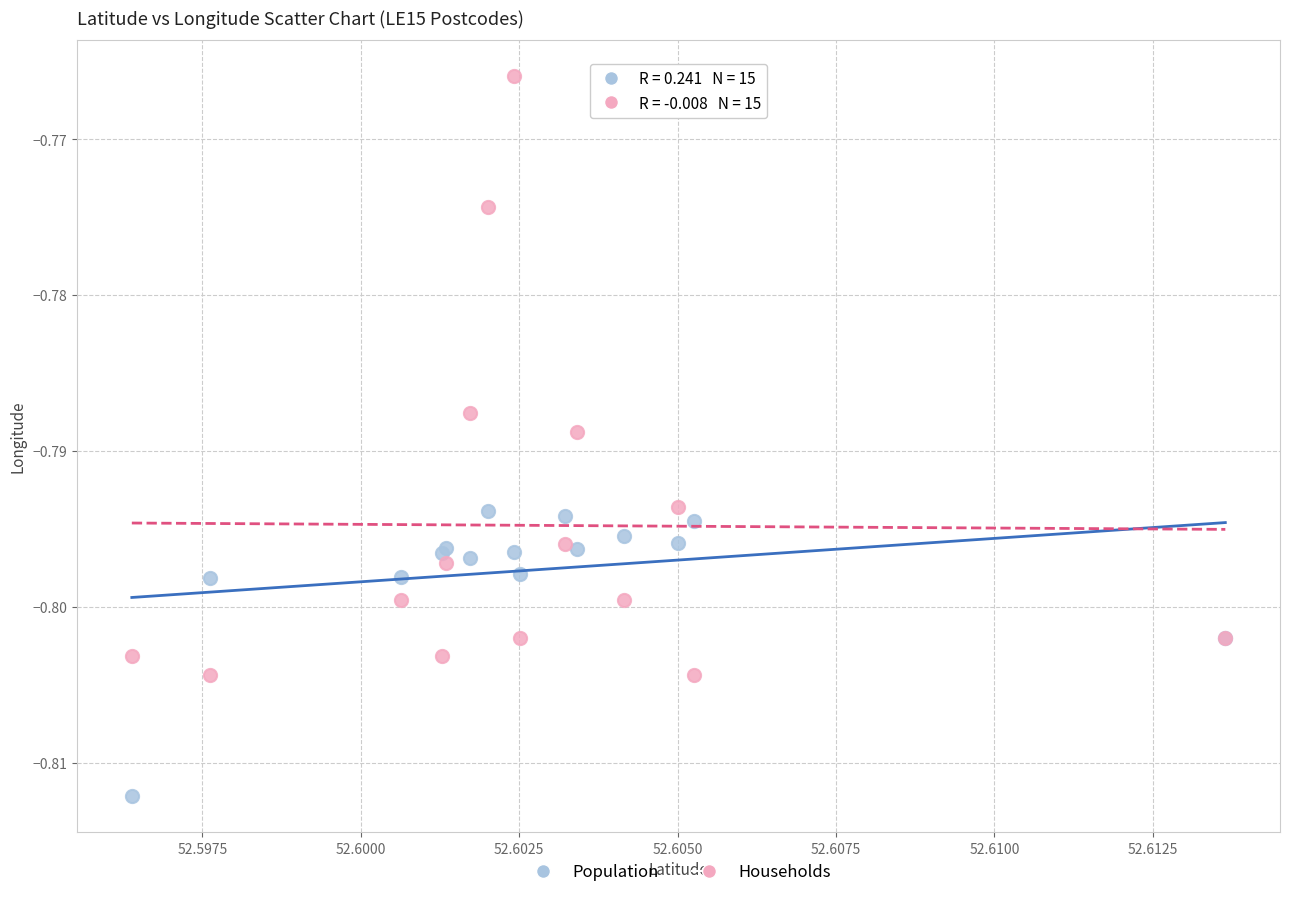

Which series reaches the minimum Y coordinate?

Population